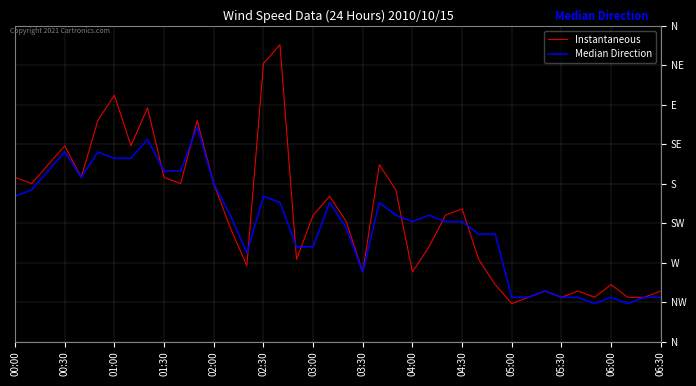

What are all the series names shown in the legend?

Instantaneous, Median Direction